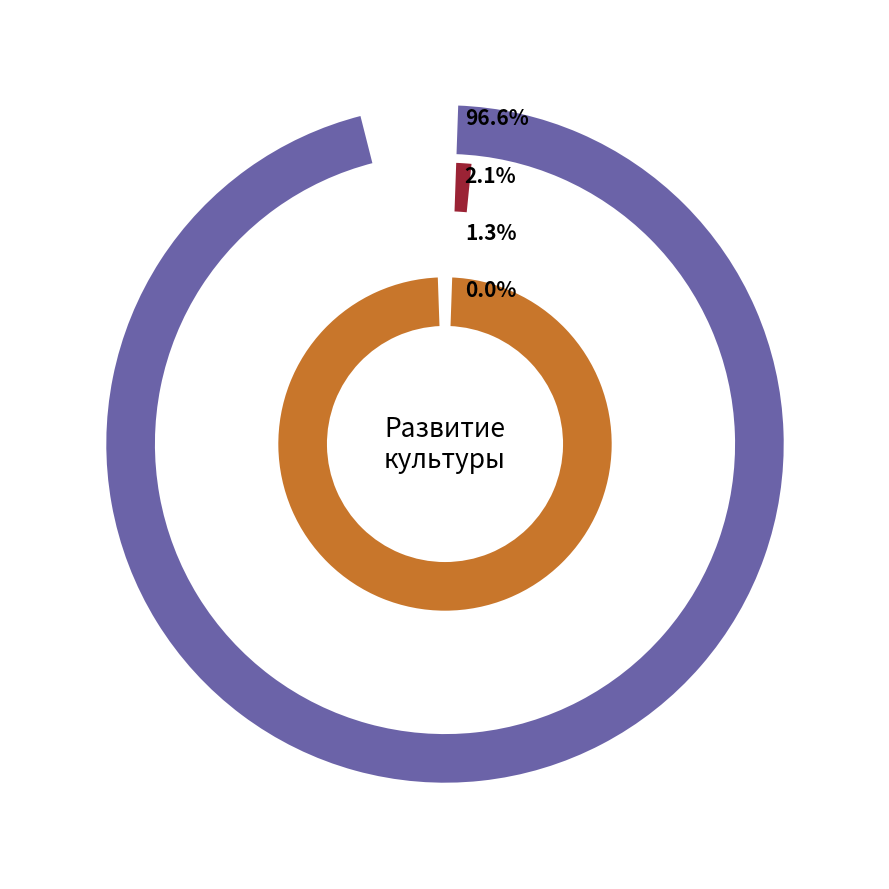

To the nearest percent, what portion does федеральный бюджет represent?

1%